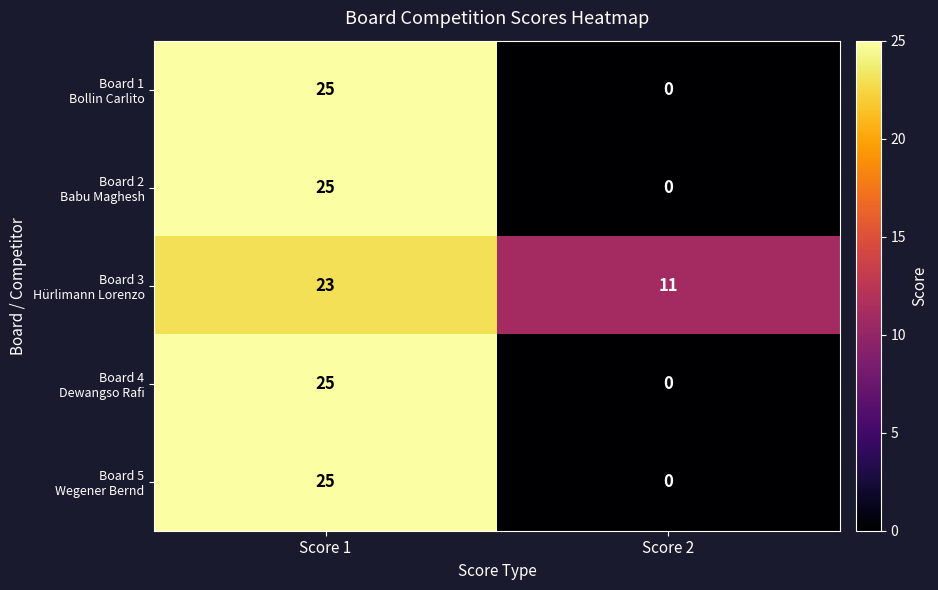

Which label corresponds to the largest value in the chart?

Score 1